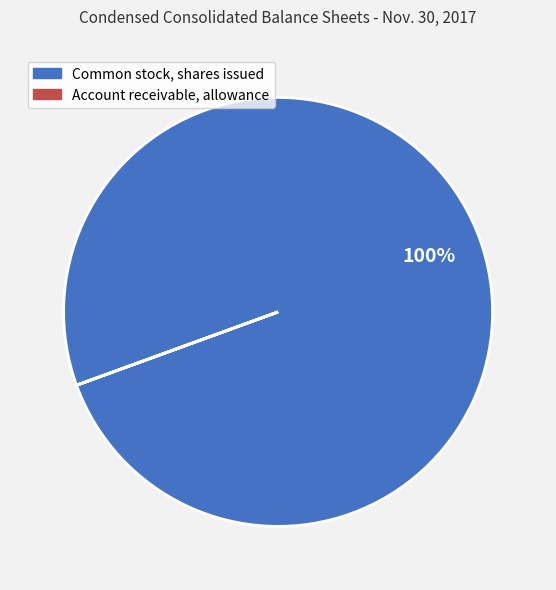

To the nearest percent, what is the difference between the largest and smallest slice percentages?

100%